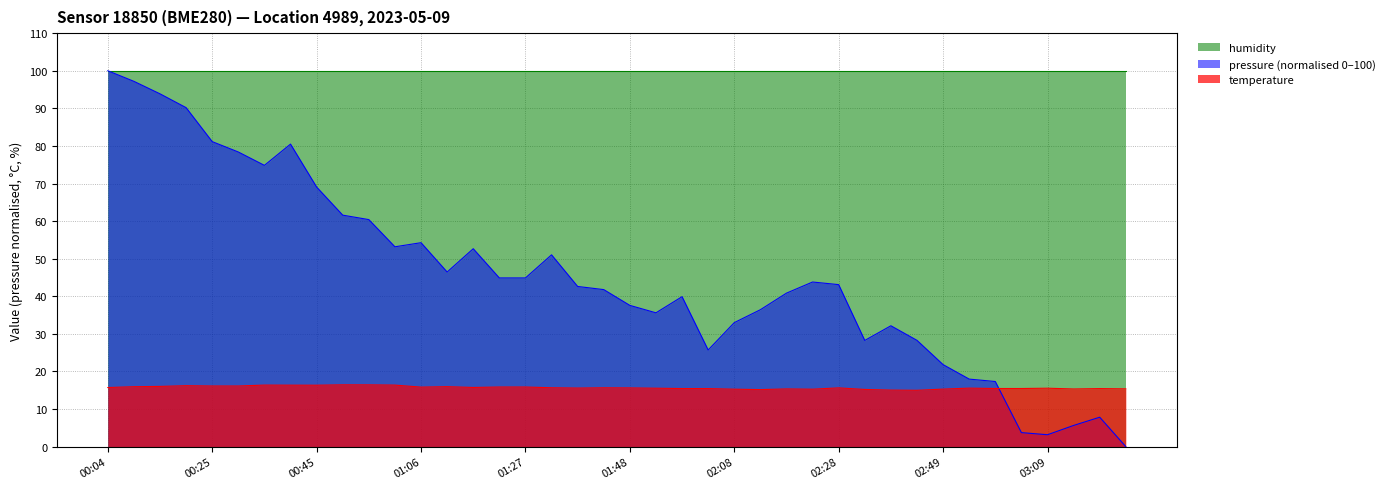

The temperature series shows 26.9 at 03:14. True or false?

False